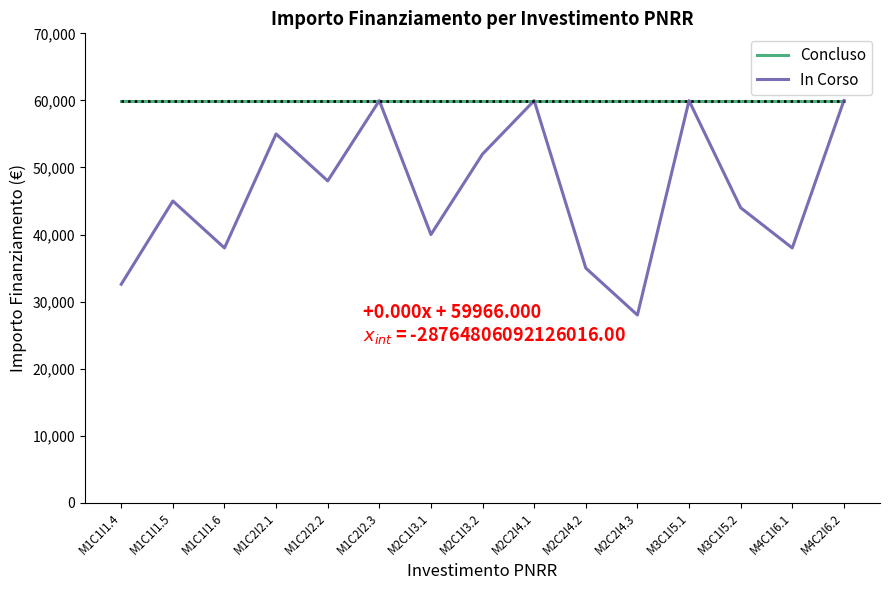

Rank the series at M2C2I4.1 from highest to lowest value.

Concluso, In Corso